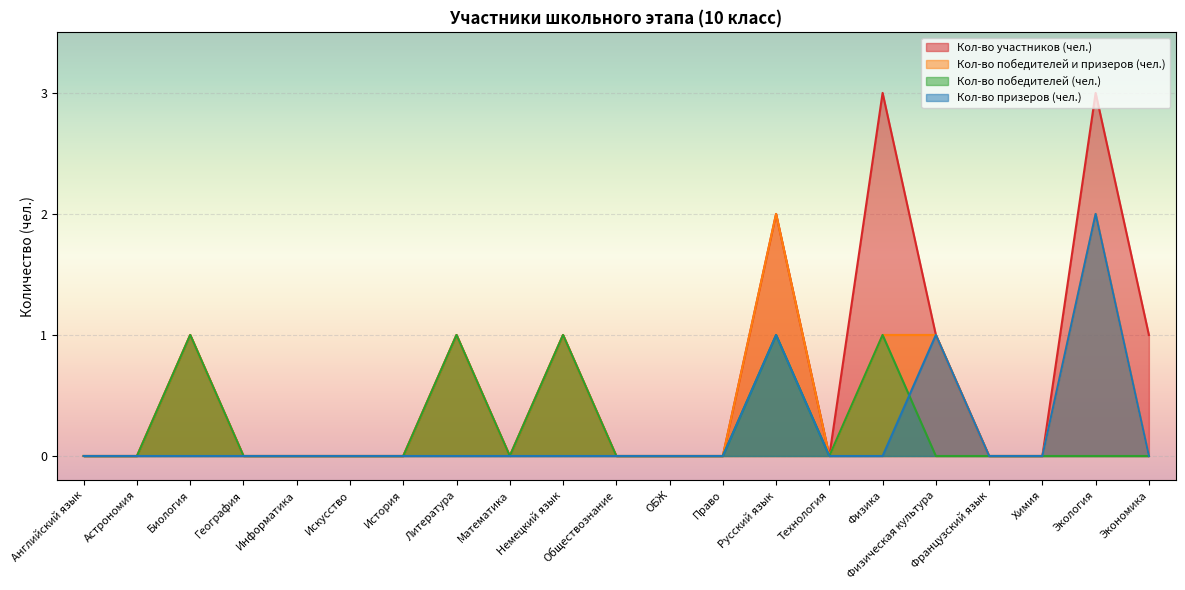

The Кол-во победителей и призеров (чел.) series shows 0 at Искусство. True or false?

True